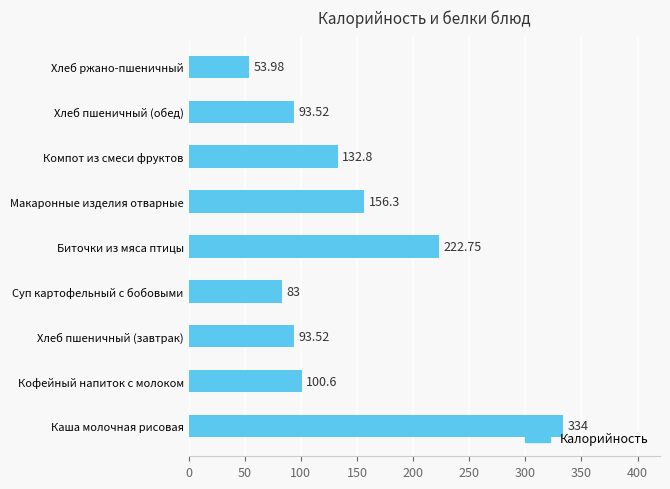

What is the greatest value displayed?

334.0